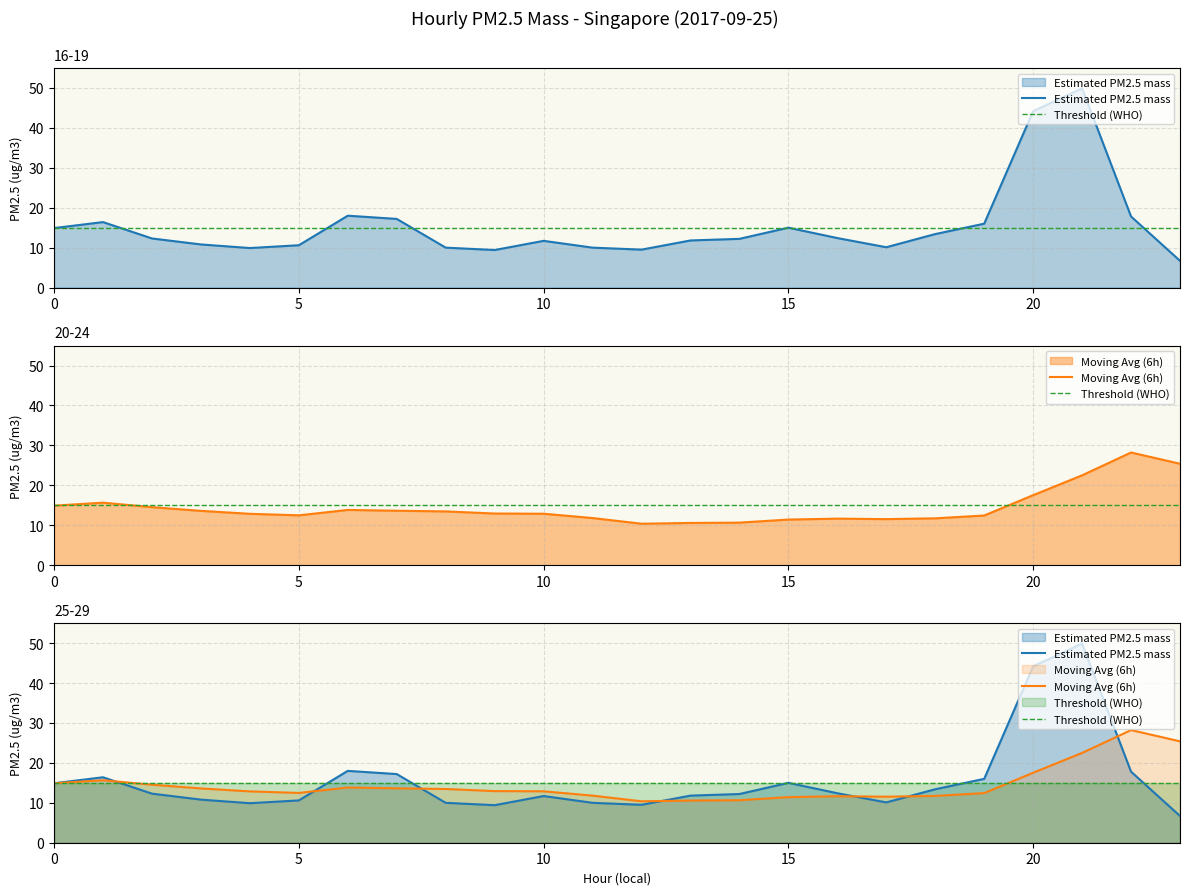

Reading right to left, list all the values displayed in this chart.

Estimated PM2.5 mass: 6.7	17.8	49.9	44.2	16.0	13.4	10.1	12.4	15.0	12.2	11.8	9.5	10.0	11.7	9.4	10.0	17.2	18.0	10.6	9.9	10.8	12.3	16.4	14.9
Threshold (WHO): 15.0	15.0	15.0	15.0	15.0	15.0	15.0	15.0	15.0	15.0	15.0	15.0	15.0	15.0	15.0	15.0	15.0	15.0	15.0	15.0	15.0	15.0	15.0	15.0
Moving Avg (6h): 25.4	28.2	22.5	17.5	12.4	11.7	11.5	11.7	11.4	10.7	10.6	10.4	11.8	12.9	12.9	13.5	13.6	13.8	12.5	12.9	13.6	14.5	15.7	14.9